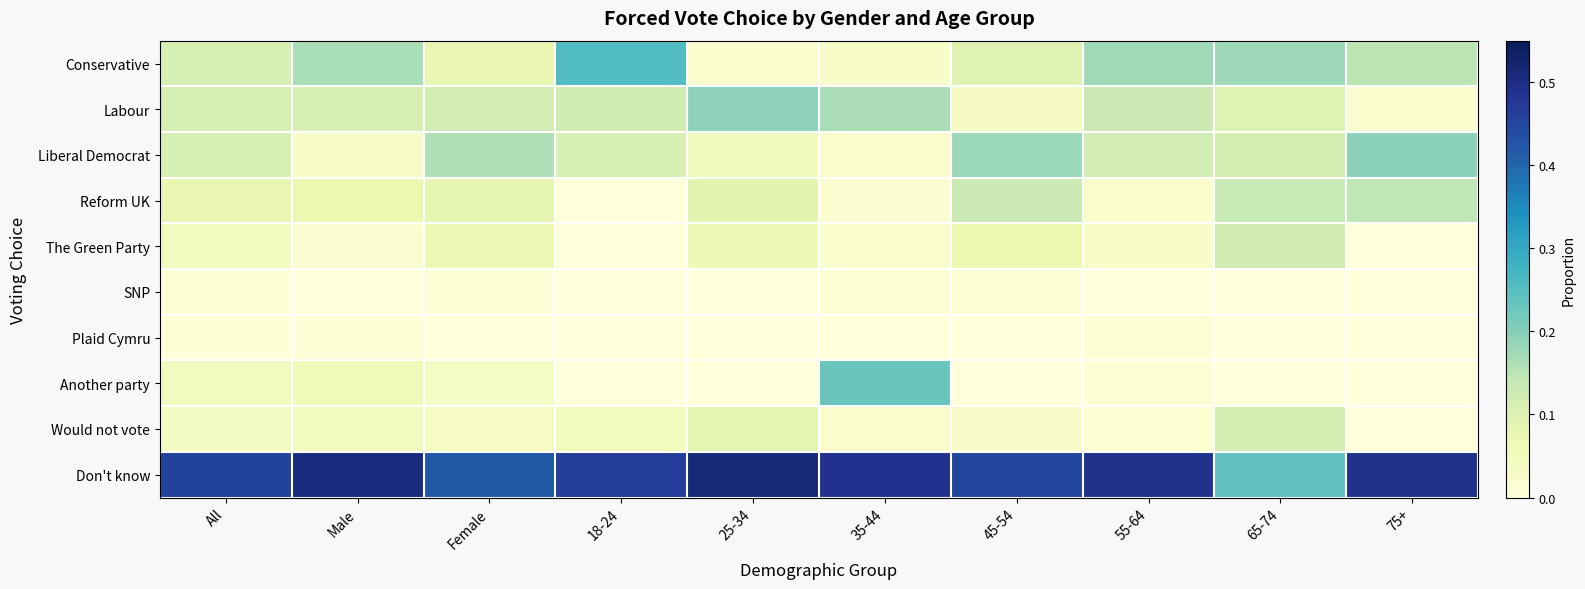

Which has a higher value, 35-44 or Male?

Male